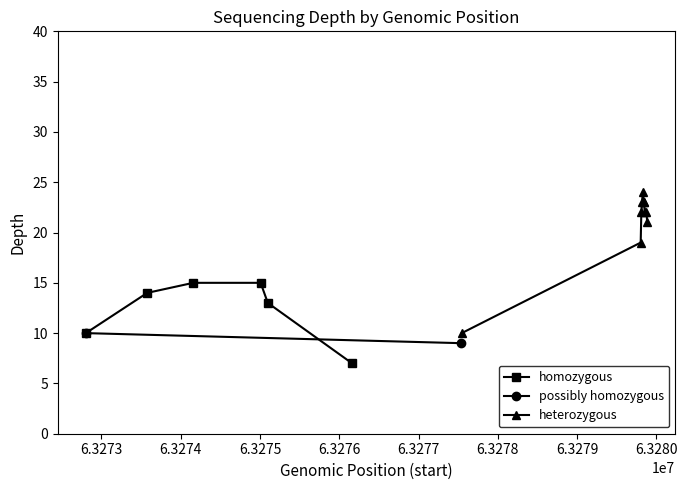

What is the value of the homozygous point at the 2nd from the left?

14